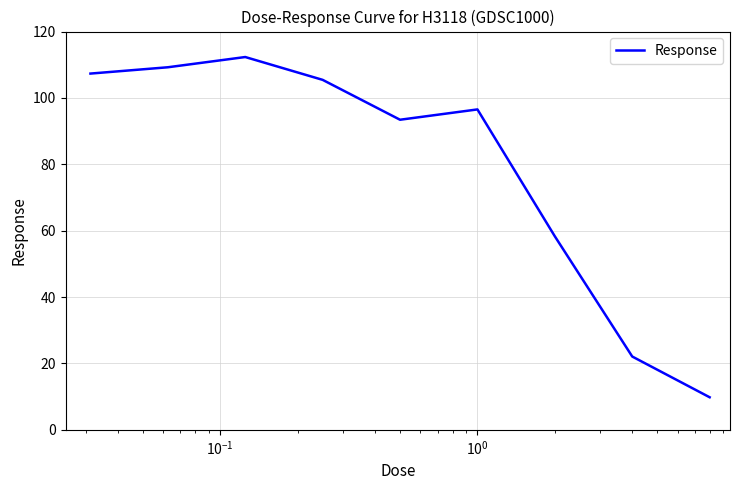

What is the maximum value shown in the chart?

112.3